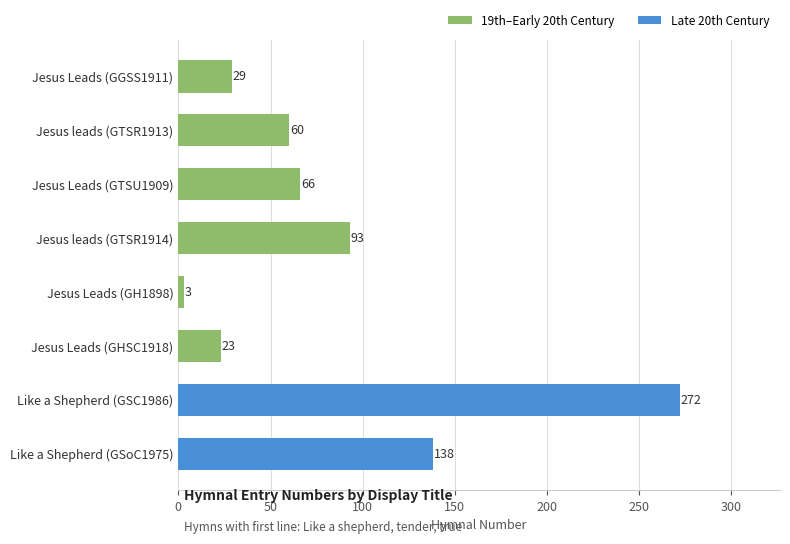

List the labels in order of value, smallest first.

Jesus Leads (GH1898), Jesus Leads (GHSC1918), Jesus Leads (GGSS1911), Jesus leads (GTSR1913), Jesus Leads (GTSU1909), Jesus leads (GTSR1914), Like a Shepherd (GSoC1975), Like a Shepherd (GSC1986)